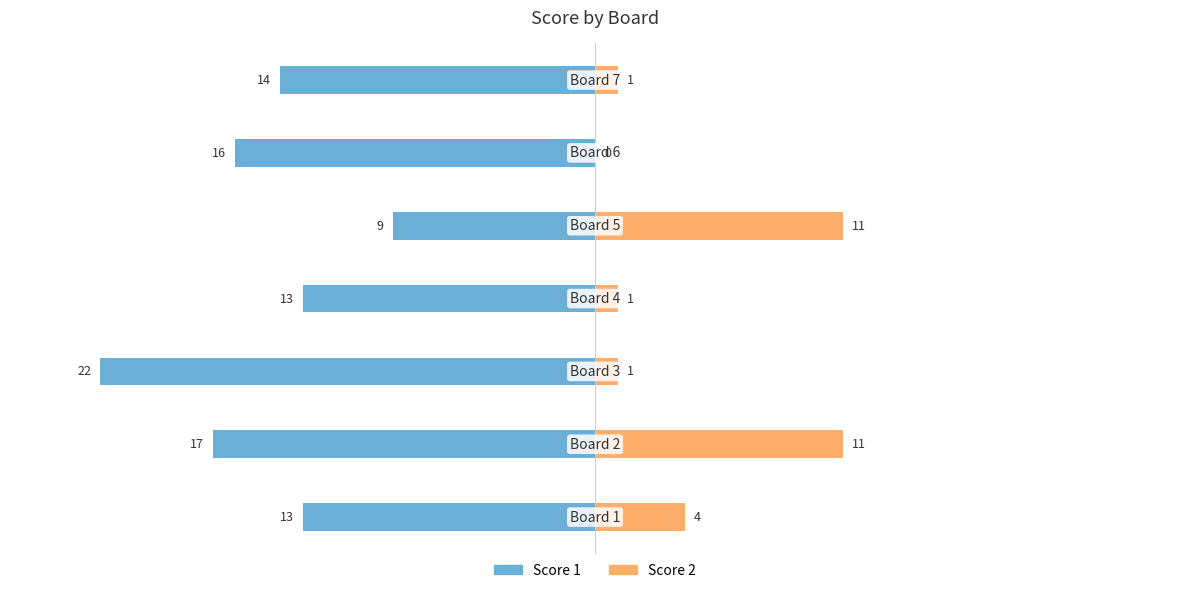

What is the total value across all series at 1?

-6